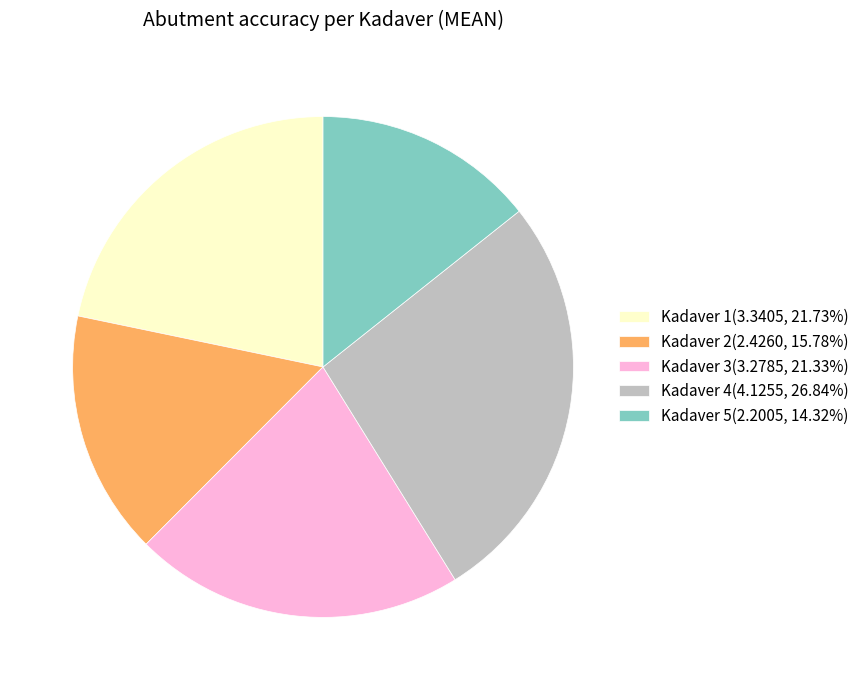

Is there any slice that represents more than half of the pie?

No